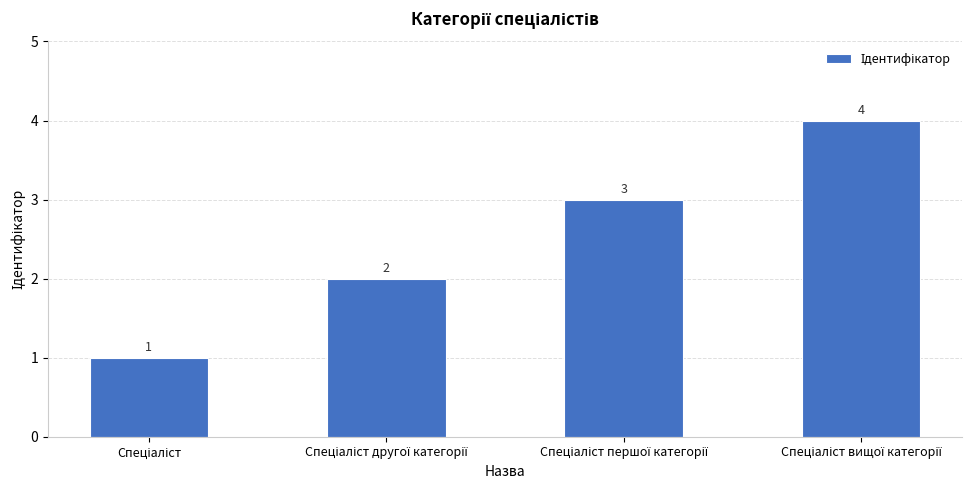

Count the number of data series in this chart.

1